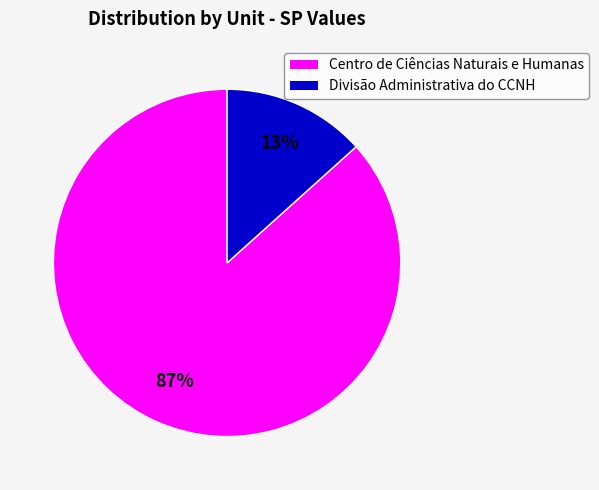

To the nearest percent, what is the average slice percentage?

50%